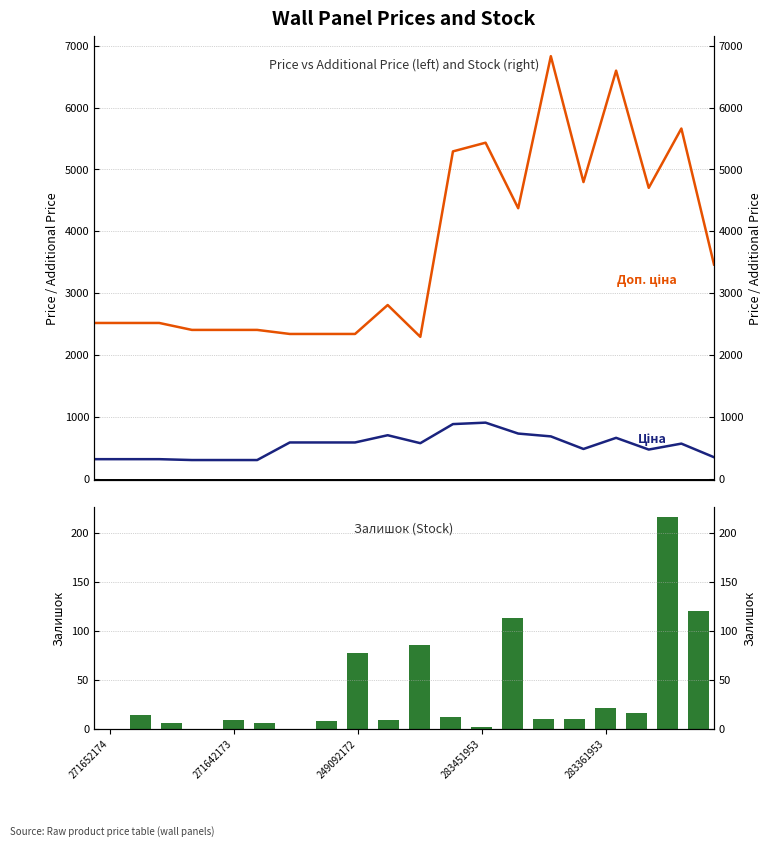

Which series has the largest range (max minus min)?

Доп. ціна